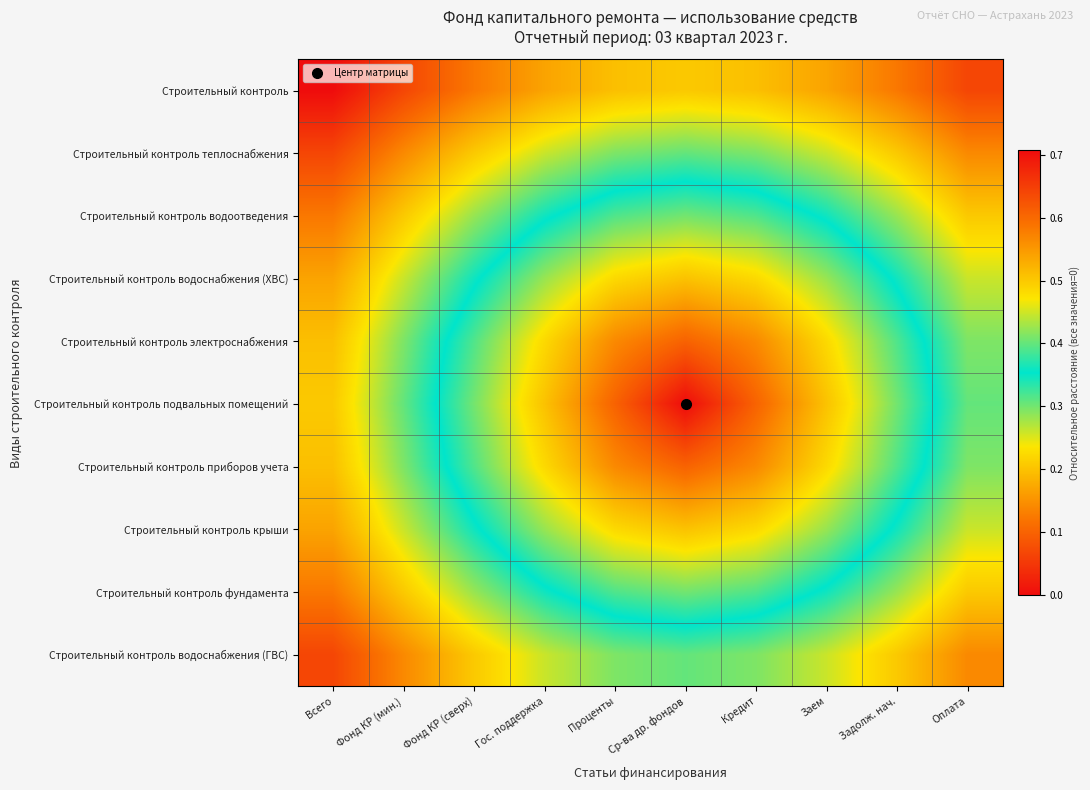

Reading left to right, list all the values displayed in this chart.

Строительный контроль: Всего=0.7	Фонд КР (мин.)=0.6	Фонд КР (сверх)=0.6	Гос. поддержка=0.5	Проценты=0.5	Ср-ва др. фондов=0.5	Кредит=0.5	Заем=0.5	Задолж. нач.=0.6	Оплата=0.6
Строительный контроль теплоснабжения: Всего=0.6	Фонд КР (мин.)=0.6	Фонд КР (сверх)=0.5	Гос. поддержка=0.4	Проценты=0.4	Ср-ва др. фондов=0.4	Кредит=0.4	Заем=0.4	Задолж. нач.=0.5	Оплата=0.6
Строительный контроль водоотведения: Всего=0.6	Фонд КР (мин.)=0.5	Фонд КР (сверх)=0.4	Гос. поддержка=0.4	Проценты=0.3	Ср-ва др. фондов=0.3	Кредит=0.3	Заем=0.4	Задолж. нач.=0.4	Оплата=0.5
Строительный контроль водоснабжения (ХВС): Всего=0.5	Фонд КР (мин.)=0.4	Фонд КР (сверх)=0.4	Гос. поддержка=0.3	Проценты=0.2	Ср-ва др. фондов=0.2	Кредит=0.2	Заем=0.3	Задолж. нач.=0.4	Оплата=0.4
Строительный контроль электроснабжения: Всего=0.5	Фонд КР (мин.)=0.4	Фонд КР (сверх)=0.3	Гос. поддержка=0.2	Проценты=0.1	Ср-ва др. фондов=0.1	Кредит=0.1	Заем=0.2	Задолж. нач.=0.3	Оплата=0.4
Строительный контроль подвальных помещений: Всего=0.5	Фонд КР (мин.)=0.4	Фонд КР (сверх)=0.3	Гос. поддержка=0.2	Проценты=0.1	Ср-ва др. фондов=0.0	Кредит=0.1	Заем=0.2	Задолж. нач.=0.3	Оплата=0.4
Строительный контроль приборов учета: Всего=0.5	Фонд КР (мин.)=0.4	Фонд КР (сверх)=0.3	Гос. поддержка=0.2	Проценты=0.1	Ср-ва др. фондов=0.1	Кредит=0.1	Заем=0.2	Задолж. нач.=0.3	Оплата=0.4
Строительный контроль крыши: Всего=0.5	Фонд КР (мин.)=0.4	Фонд КР (сверх)=0.4	Гос. поддержка=0.3	Проценты=0.2	Ср-ва др. фондов=0.2	Кредит=0.2	Заем=0.3	Задолж. нач.=0.4	Оплата=0.4
Строительный контроль фундамента: Всего=0.6	Фонд КР (мин.)=0.5	Фонд КР (сверх)=0.4	Гос. поддержка=0.4	Проценты=0.3	Ср-ва др. фондов=0.3	Кредит=0.3	Заем=0.4	Задолж. нач.=0.4	Оплата=0.5
Строительный контроль водоснабжения (ГВС): Всего=0.6	Фонд КР (мин.)=0.6	Фонд КР (сверх)=0.5	Гос. поддержка=0.4	Проценты=0.4	Ср-ва др. фондов=0.4	Кредит=0.4	Заем=0.4	Задолж. нач.=0.5	Оплата=0.6